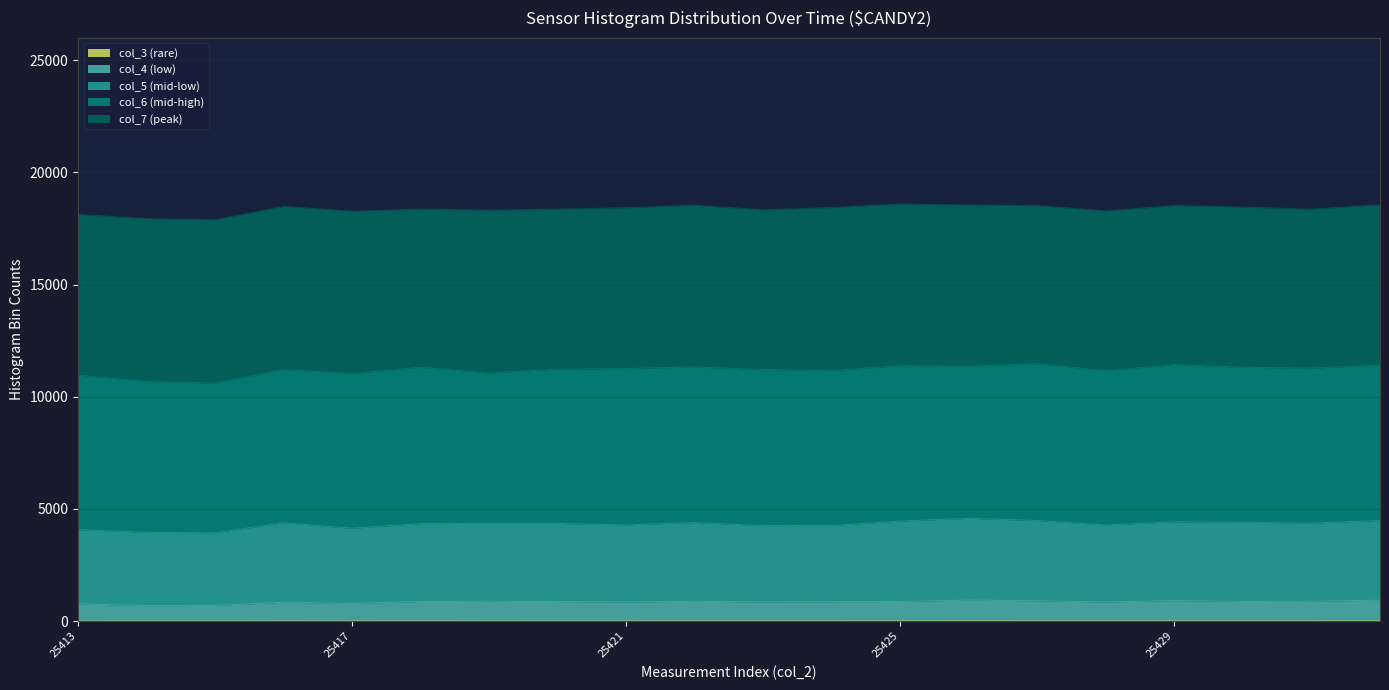

True or false: col_3 has more than 2 points higher than both neighbors.

True